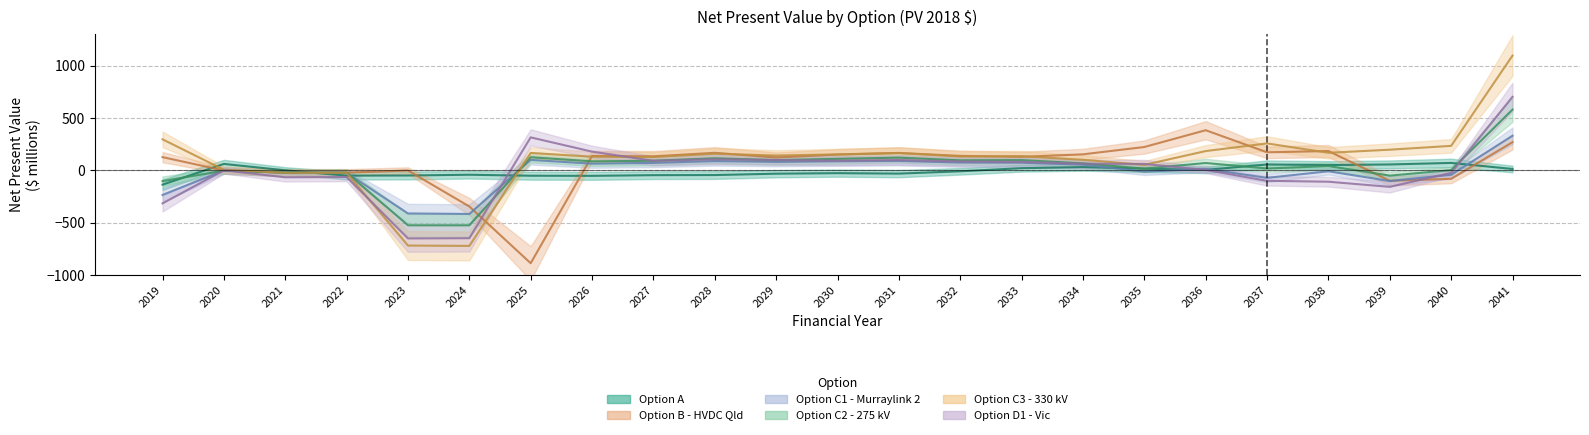

True or false: Option A has more than 2 interior local peaks.

True